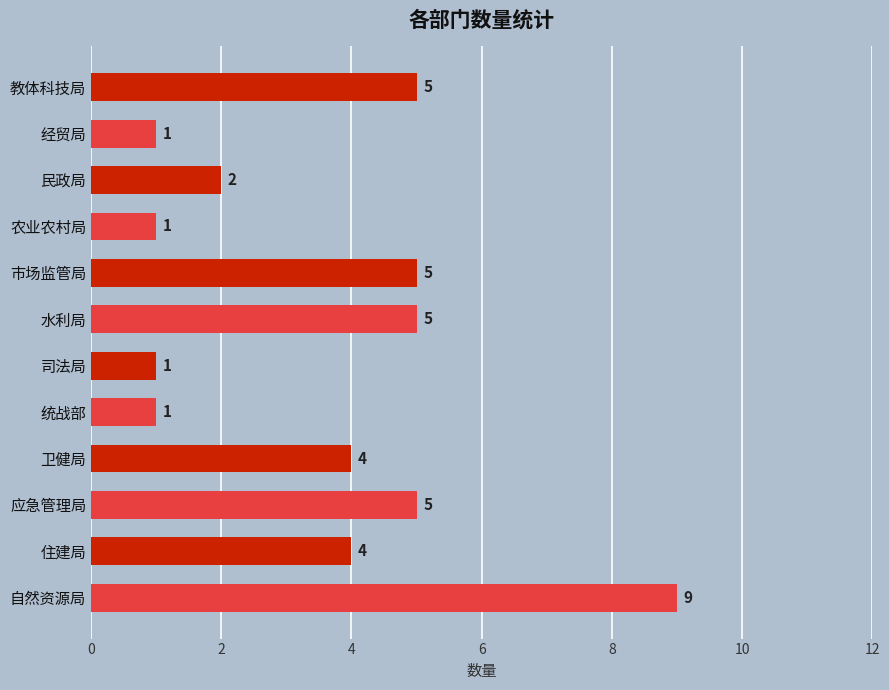

What is the value of the 2nd bar from the top?

1